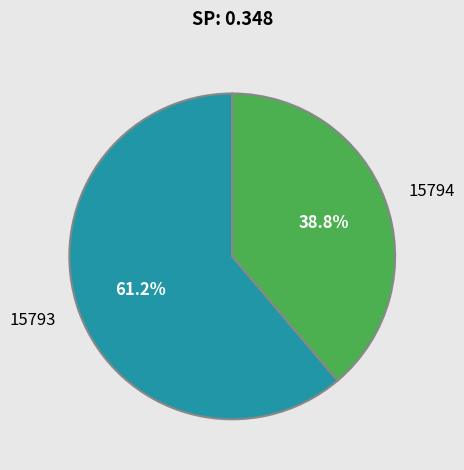

Approximately how many times larger is the value at 15794 compared to 15793?

0.6